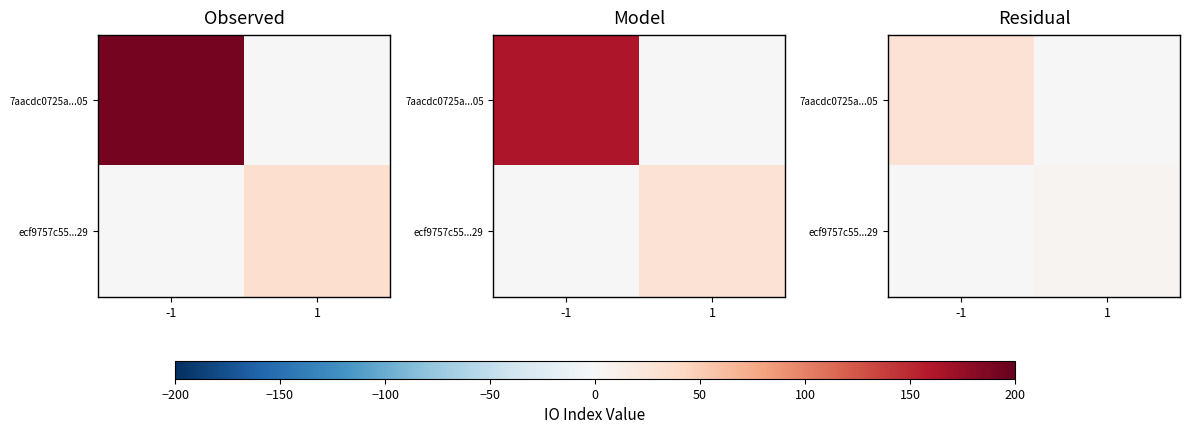

At how many categories does at least one series exceed 17?

1